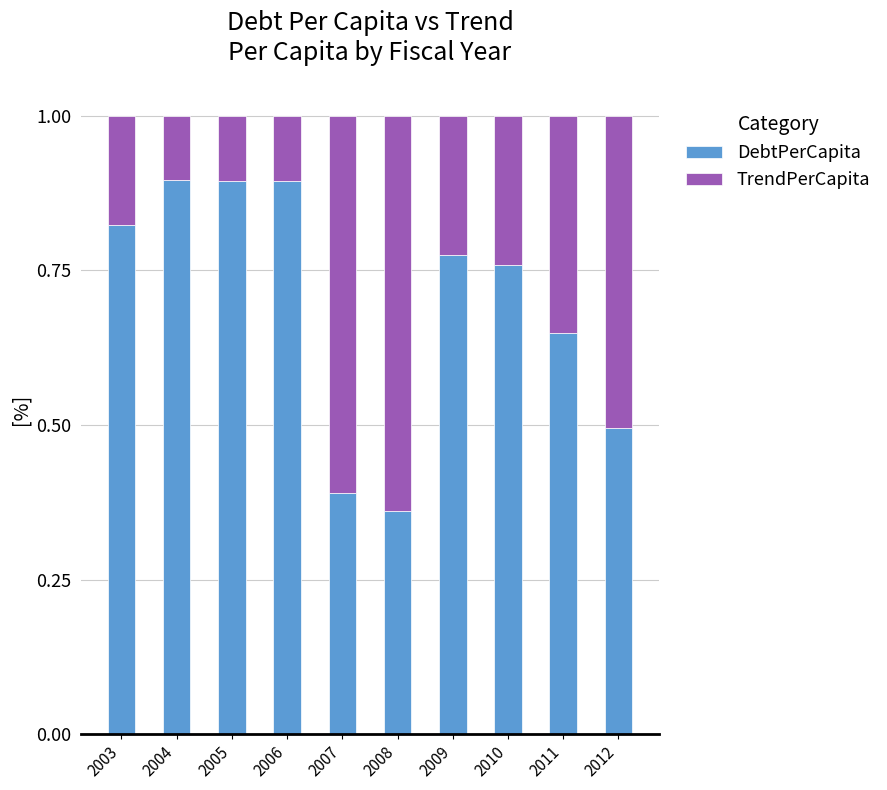

What is the average value of the DebtPerCapita series?

0.7